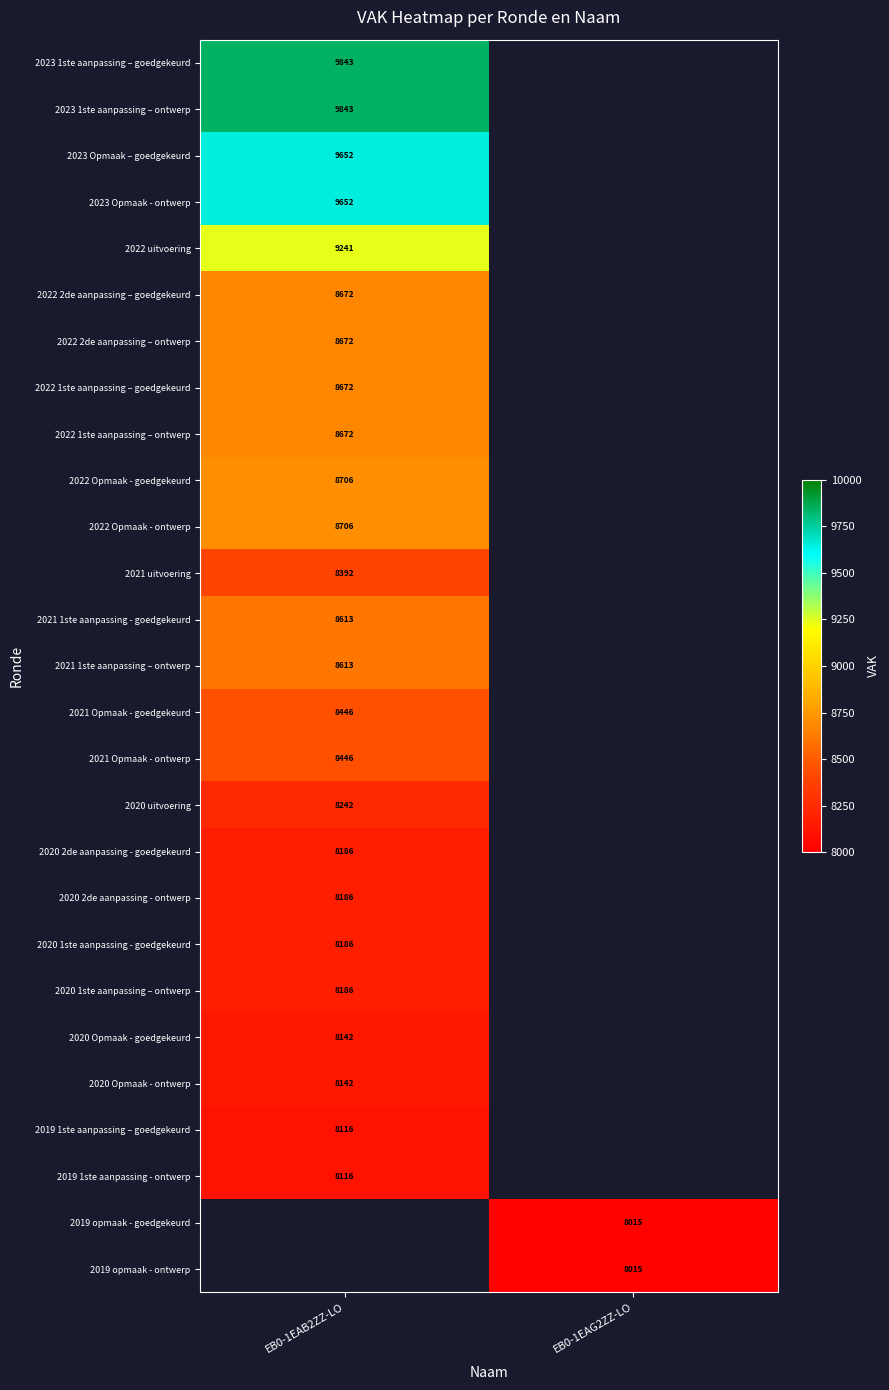

The 2019 1ste aanpassing – goedgekeurd series shows 8116 at EB0-1EAB2ZZ-LO. True or false?

True